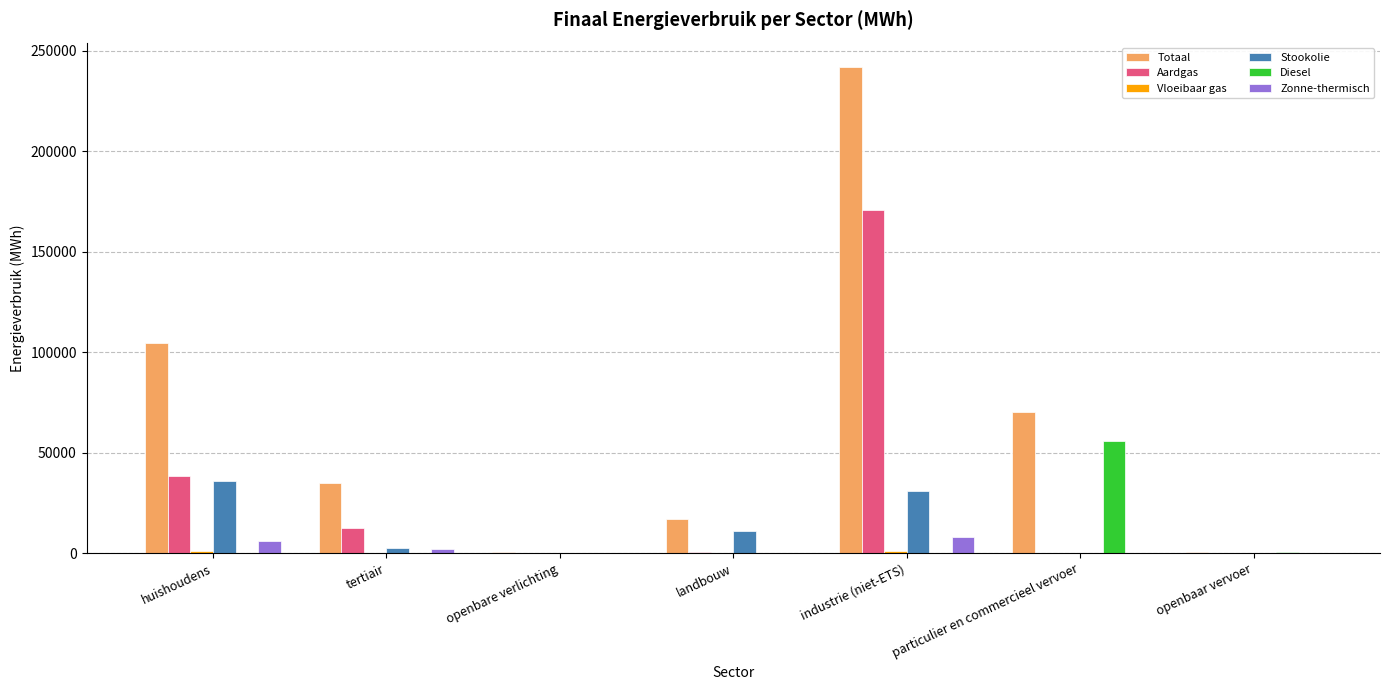

Which series has the largest total across all categories?

Totaal